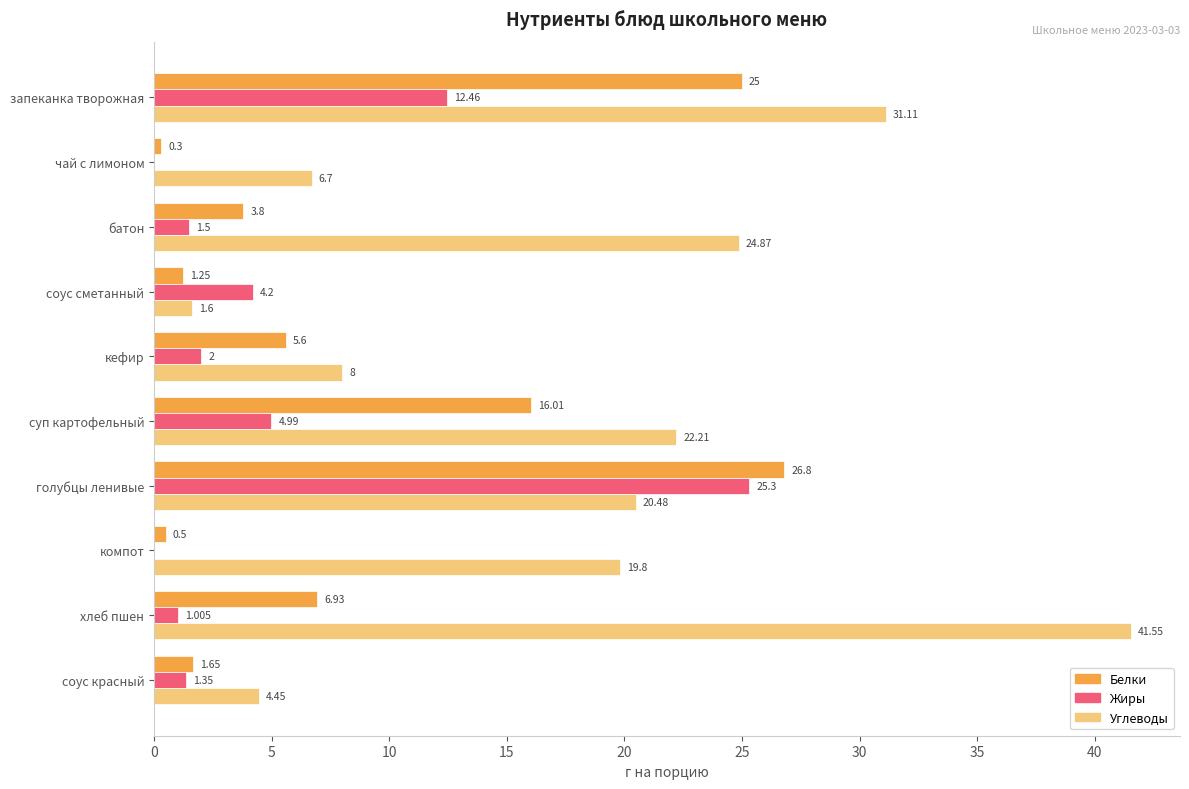

Which category has the highest value across all series?

хлеб пшен